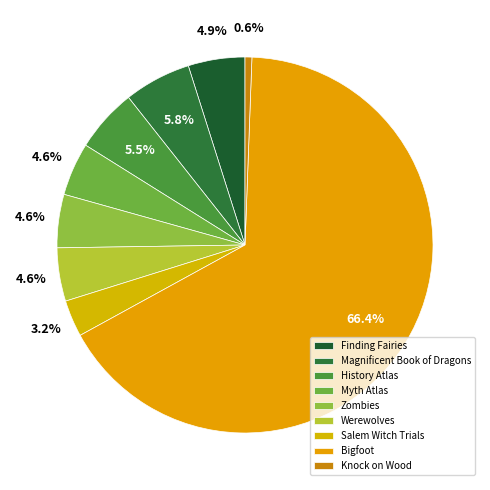

To the nearest percent, what percentage of the pie is History Atlas?

5%